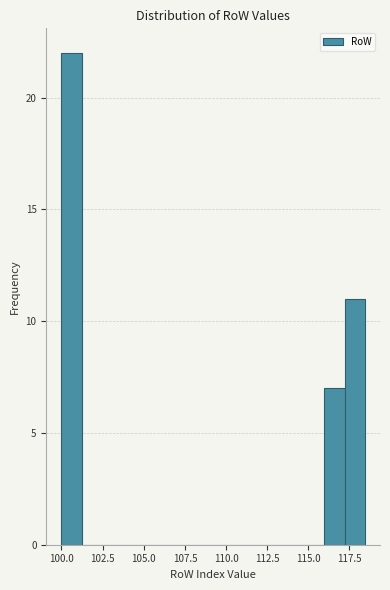

Around what value on the x-axis is the tallest bar? Give the approximate position of its centre, as read against the axis.

100.5